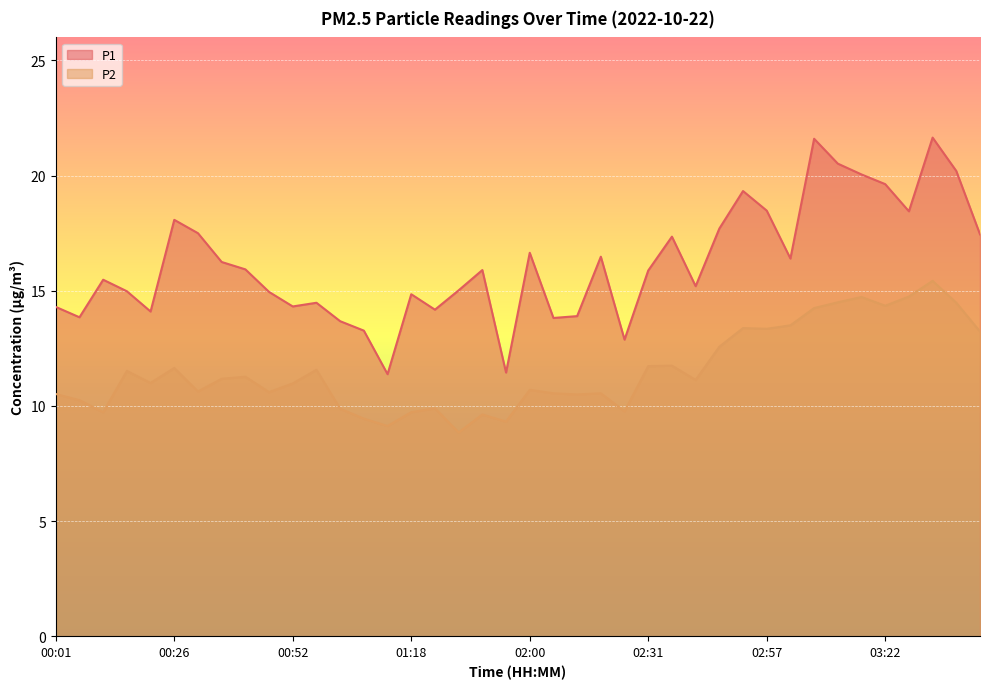

The P1 series shows 21.5 at 02:31. True or false?

False